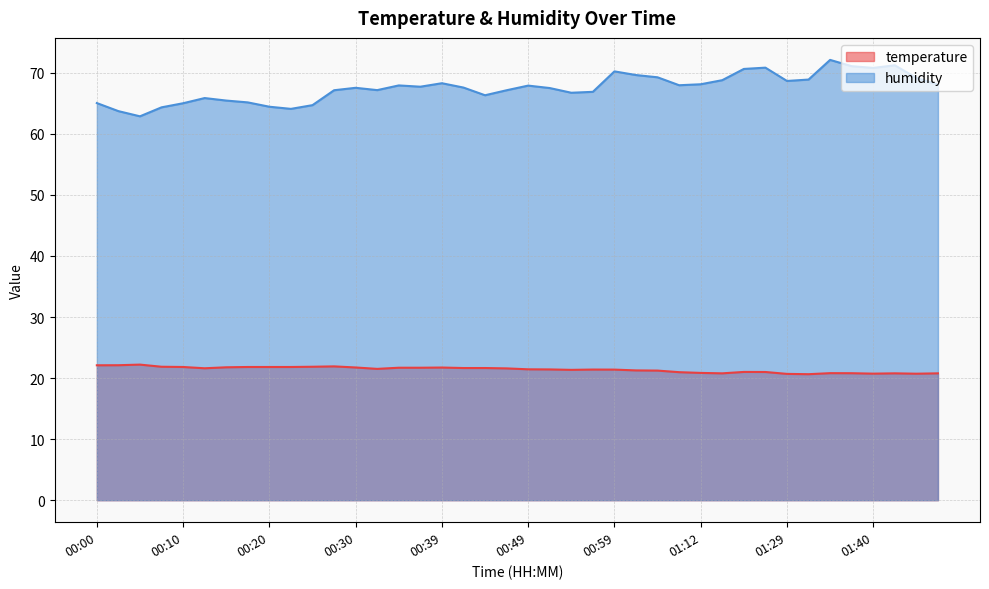

True or false: temperature and humidity cross at least once.

False